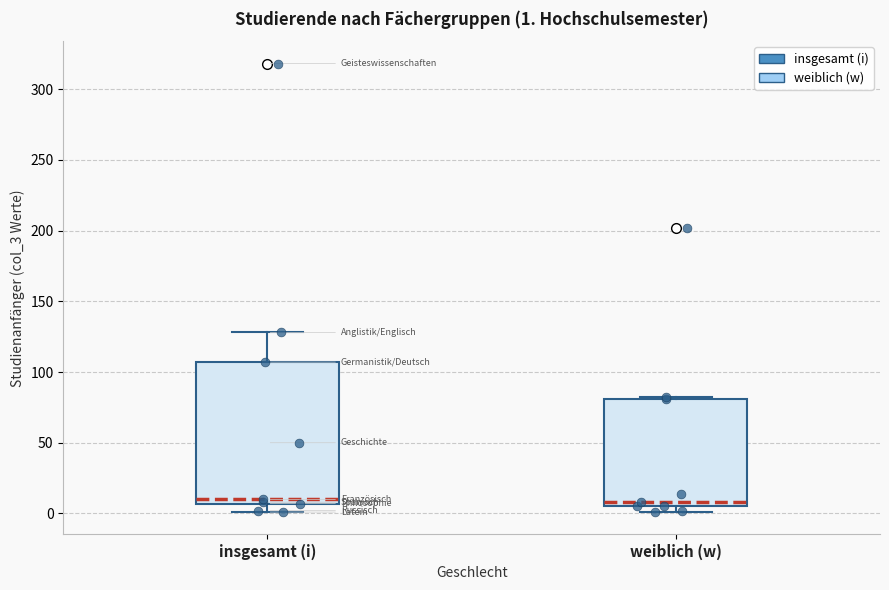

Comparing the boxes themselves (not the whiskers), which one is the tallest?

insgesamt (i)